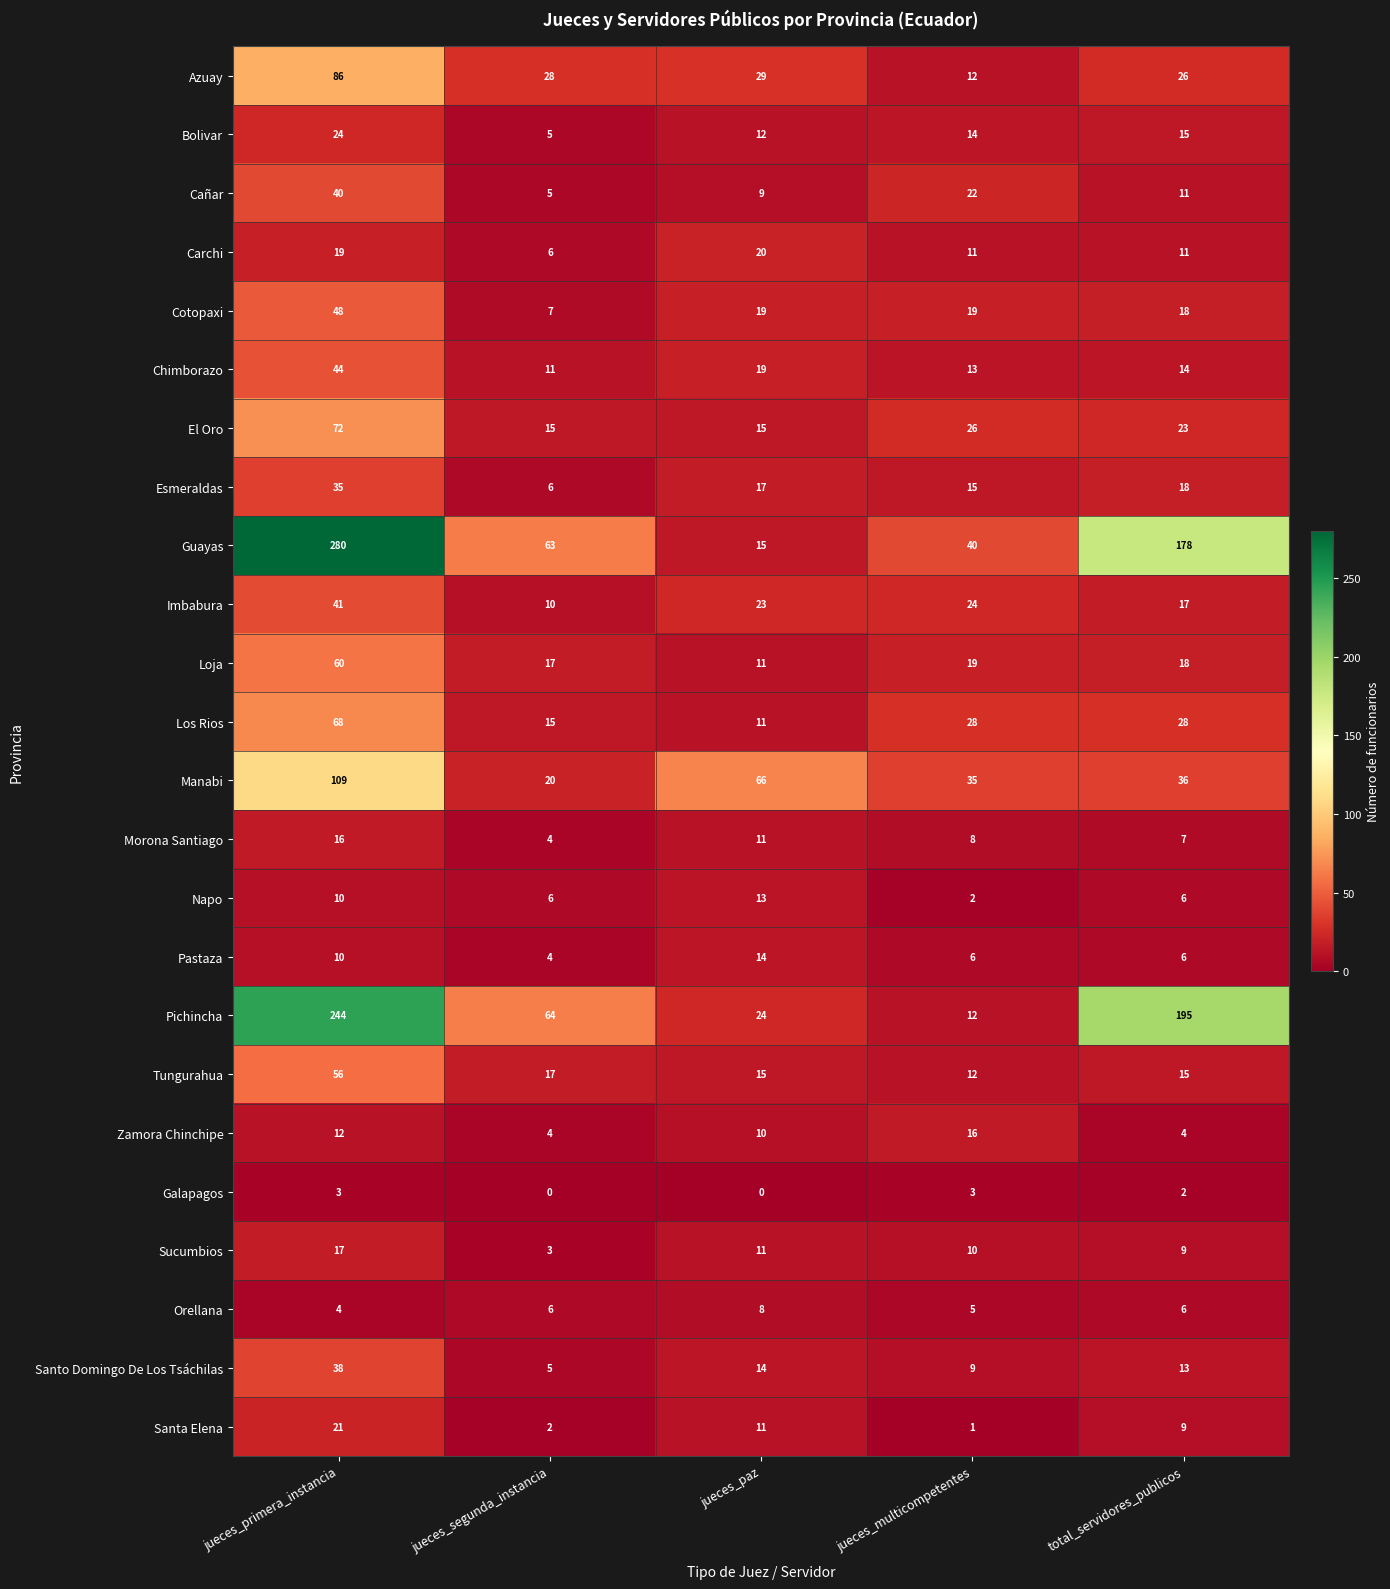

Rank the categories by Esmeraldas value from lowest to highest.

jueces_segunda_instancia, jueces_multicompetentes, jueces_paz, total_servidores_publicos, jueces_primera_instancia